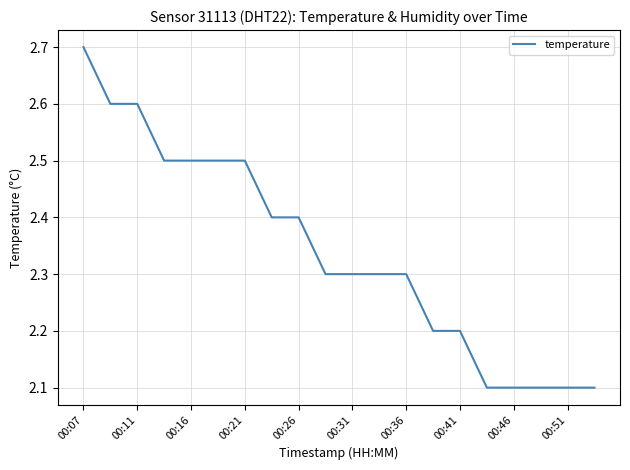

What is the greatest value displayed?

2.7